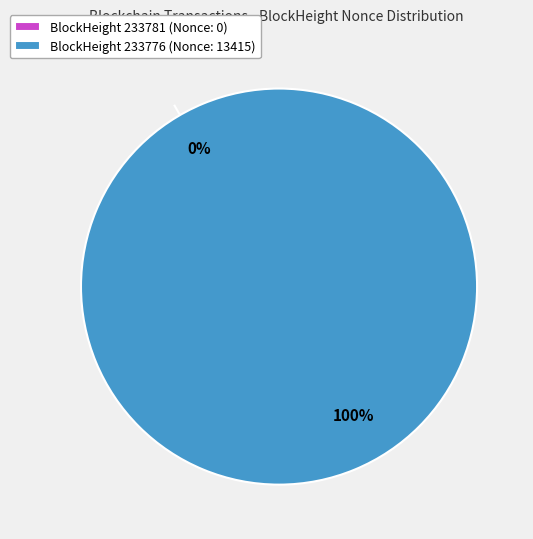

Which slice is the largest?

233776